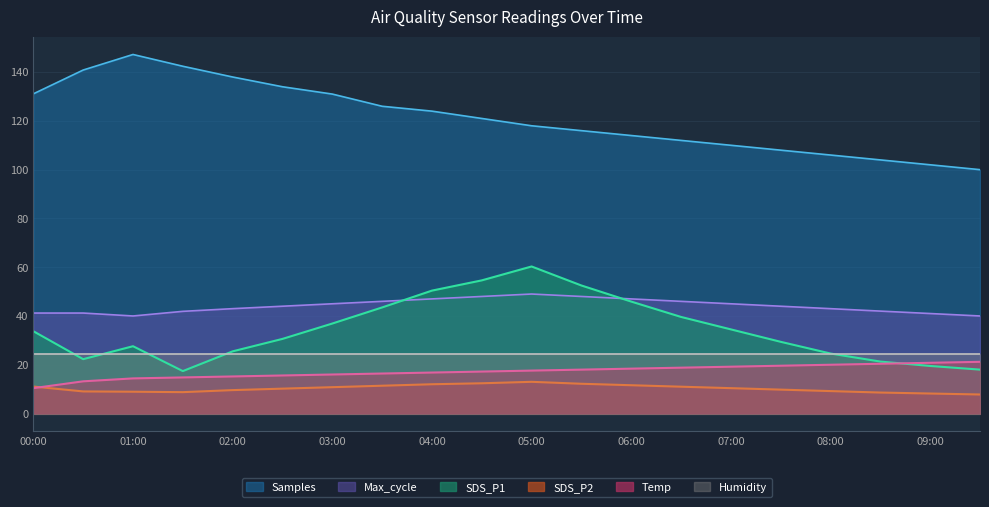

What is the value of the Temp point at the 17th from the left?

20.0